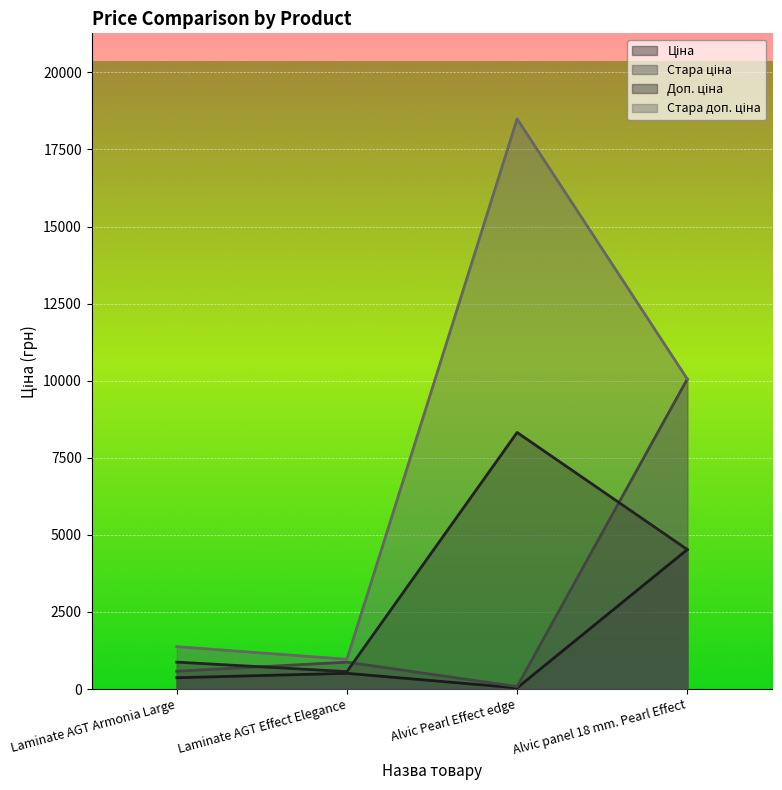

What is the total value across all series at Laminate AGT Armonia Large?

3195.6